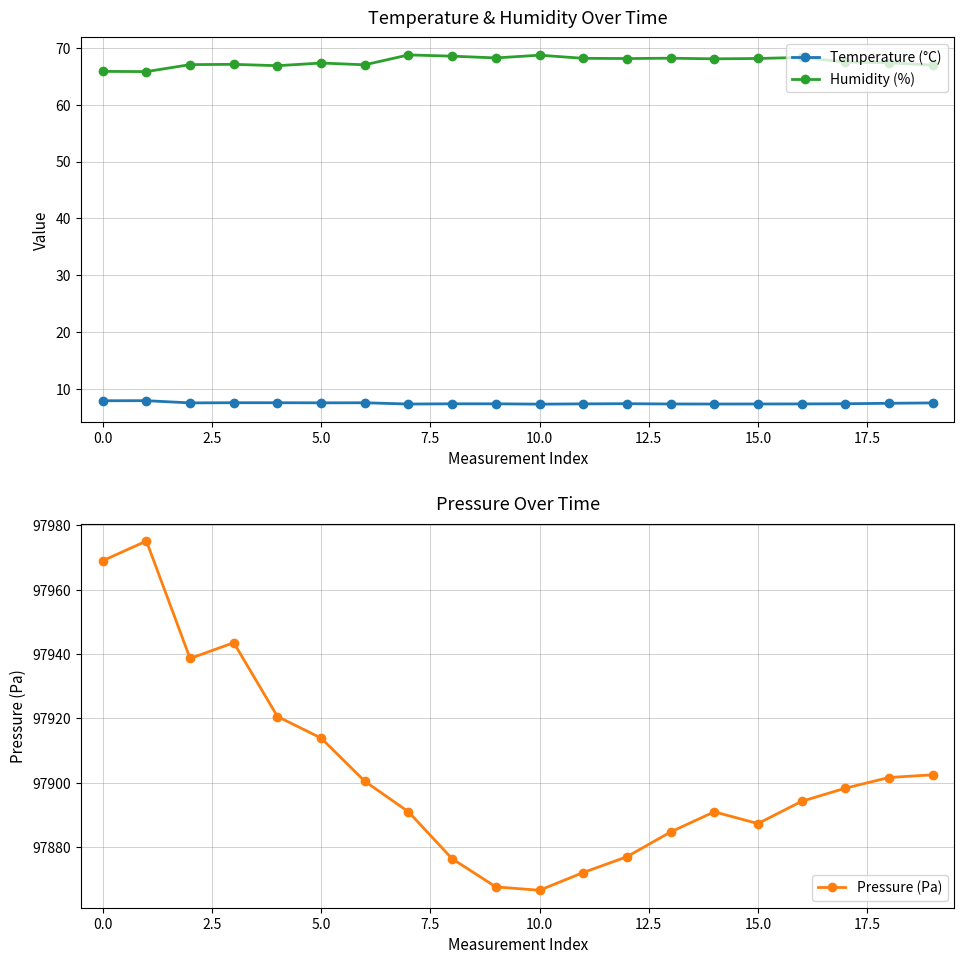

Which label corresponds to the smallest value in the chart?

10